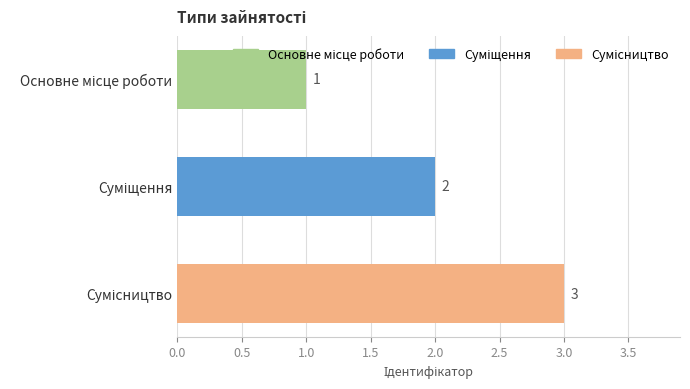

What is the minimum value shown in the chart?

1